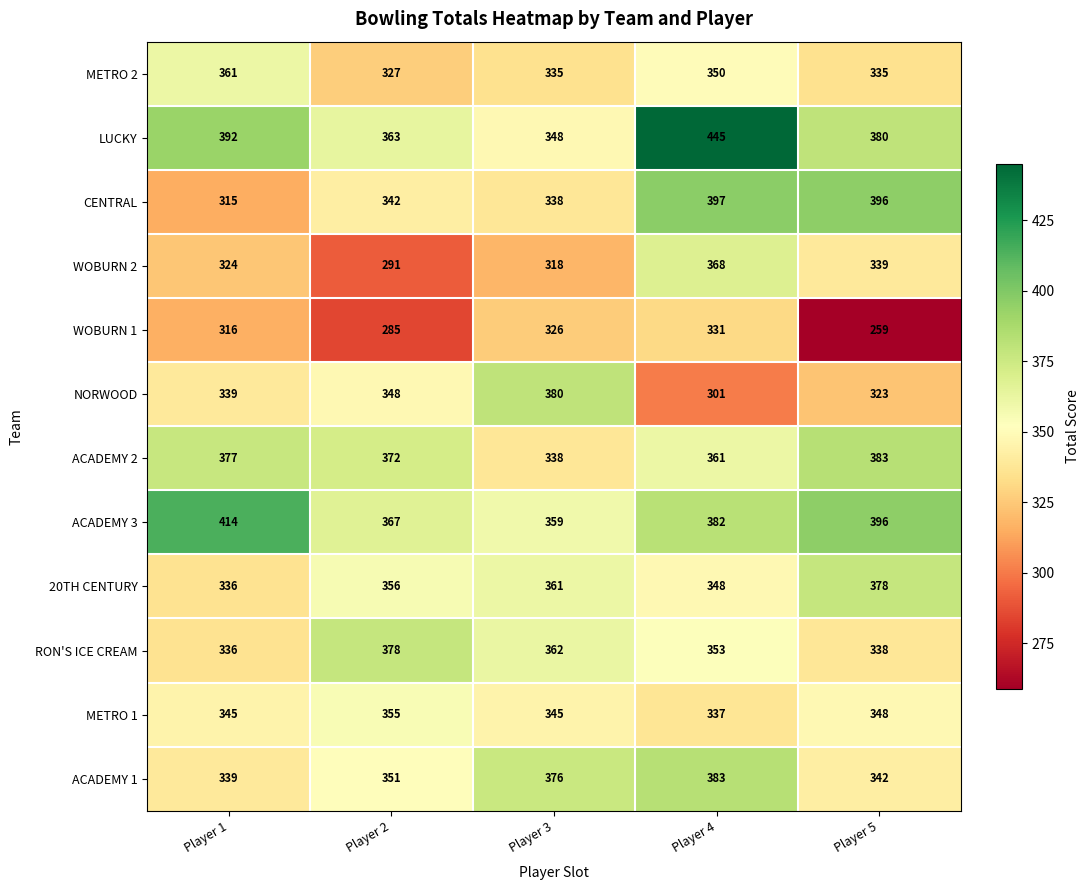

List the labels in order of WOBURN 1 value, smallest first.

Player 5, Player 2, Player 1, Player 3, Player 4